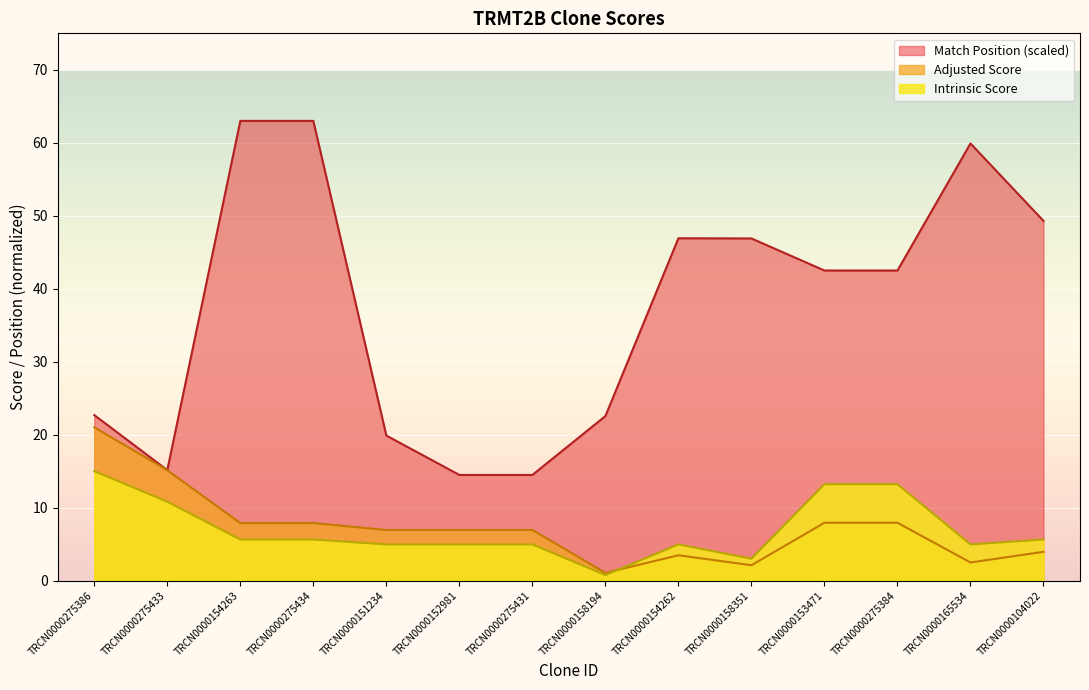

True or false: Intrinsic Score has a value of 13.2 at TRCN0000275384.

True